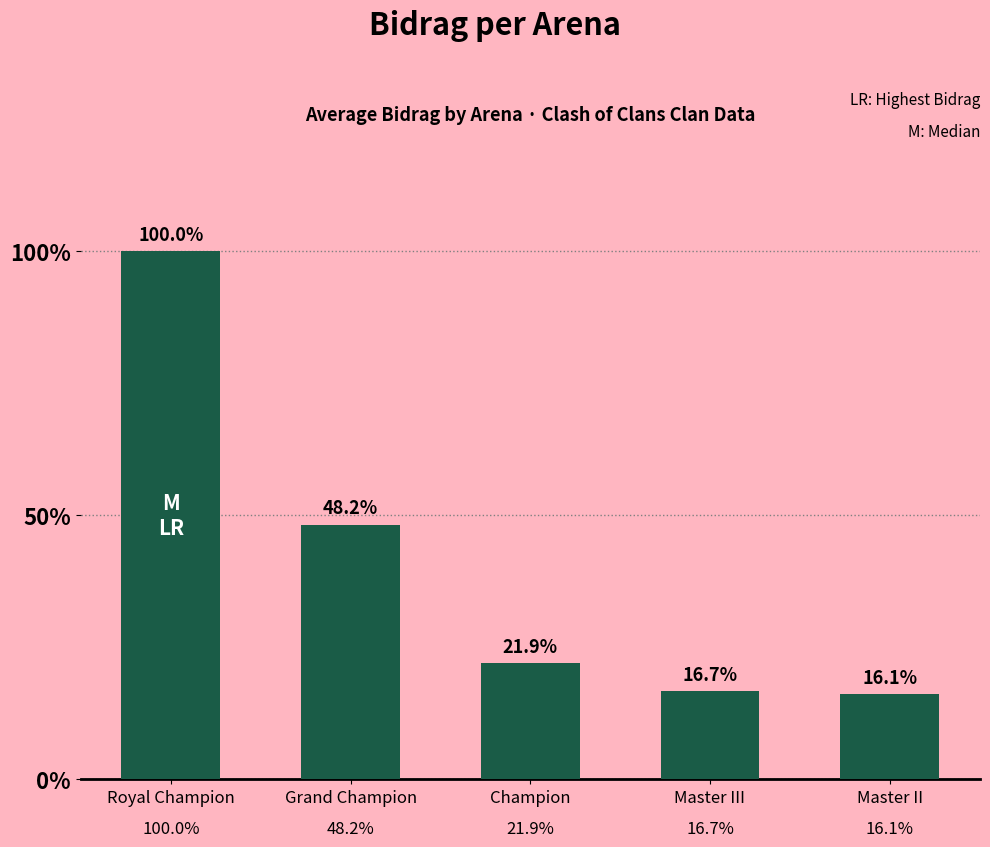

What is the ratio of the value at Royal Champion to the value at Grand Champion?

2.1